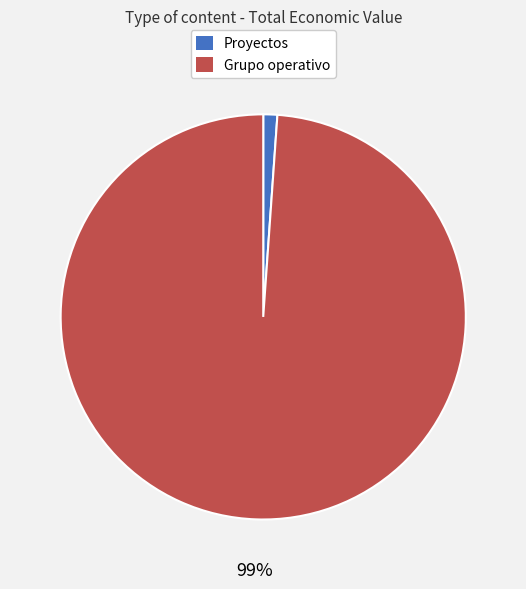

How many slices are in this pie chart?

2